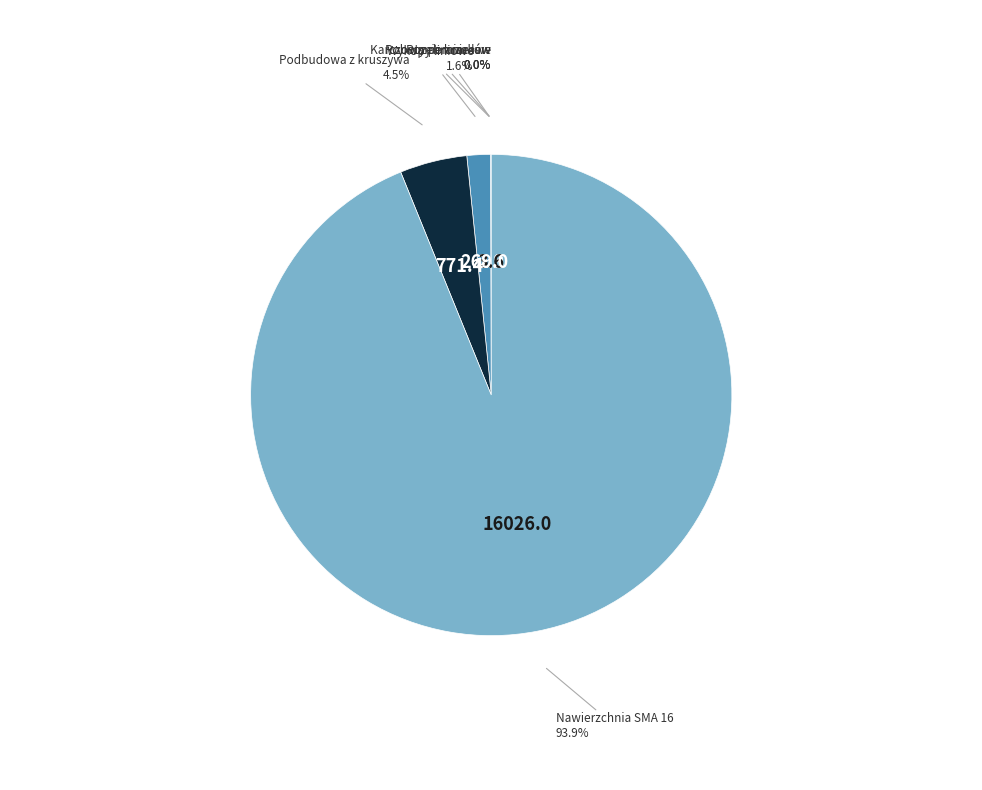

What portion of the pie excludes Nawierzchnia SMA 16?

6.1%